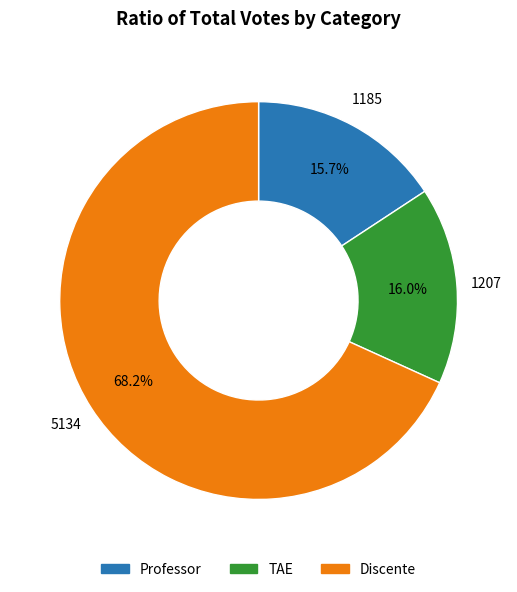

What percentage is the TAE slice, to the nearest percent?

16%